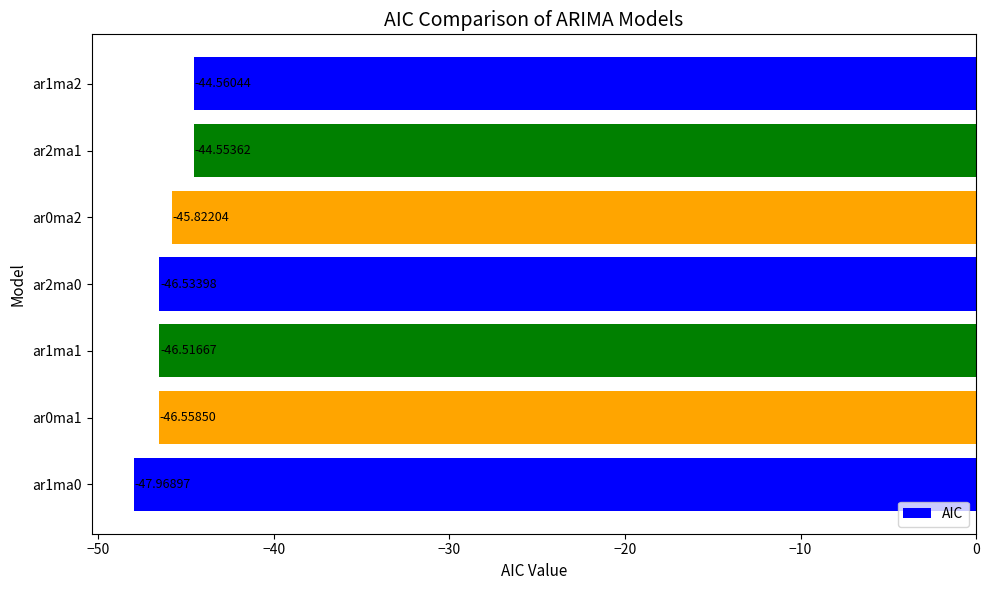

Between ar0ma2 and ar1ma0, which is larger?

ar0ma2